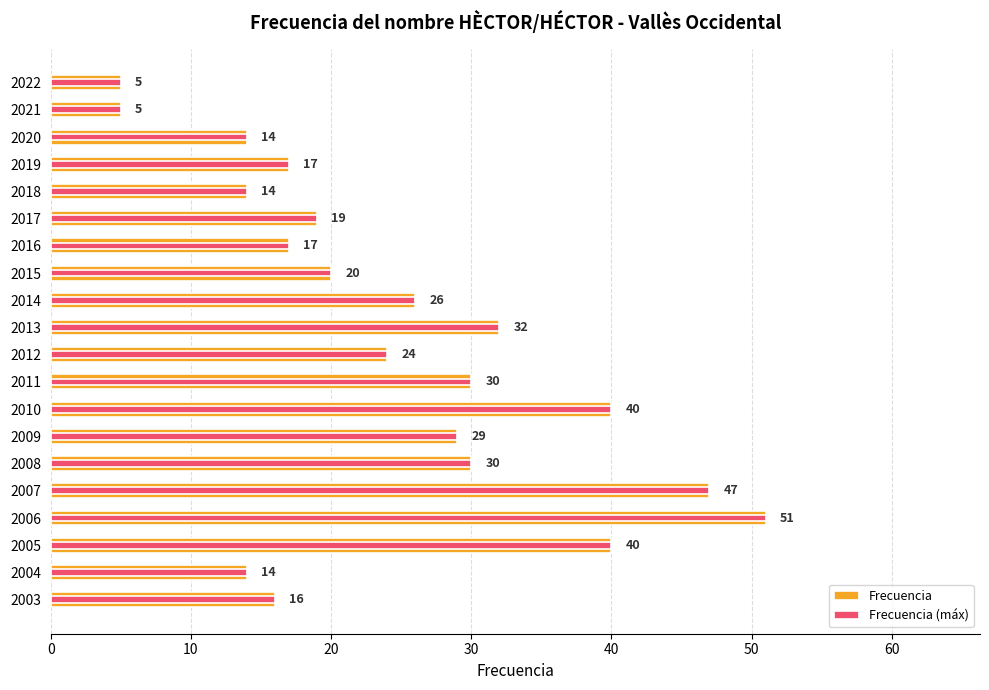

What is the minimum value for Frecuencia?

5